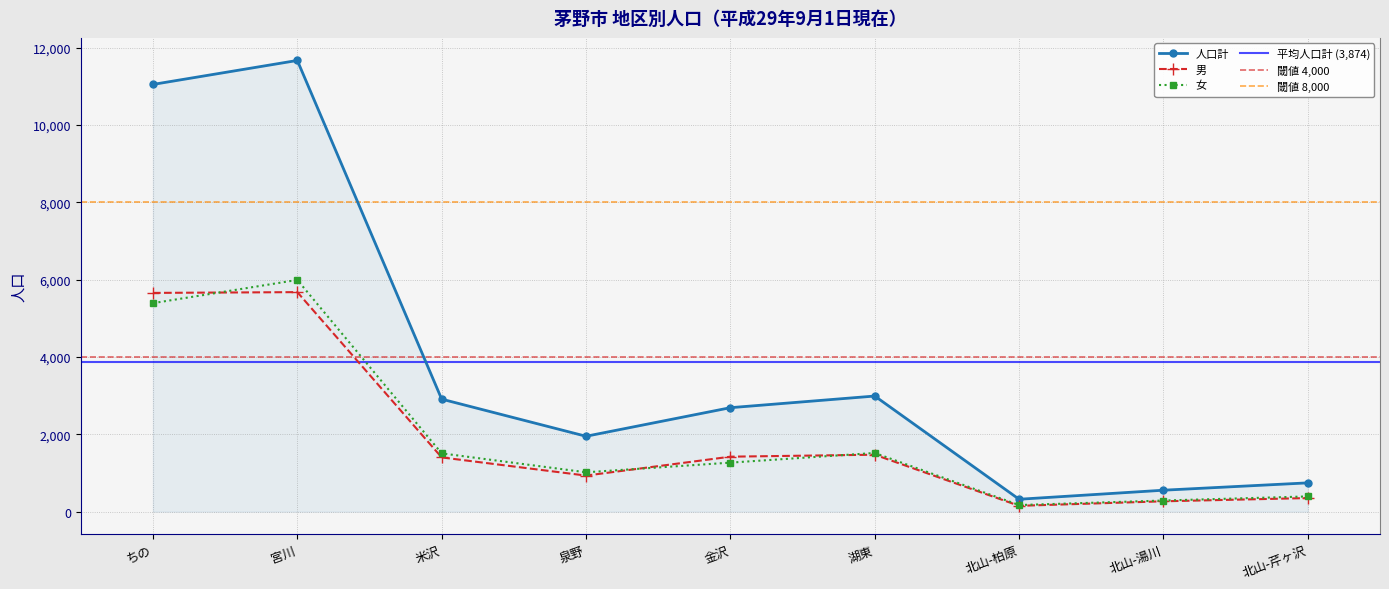

After their last crossing, which series has the higher values: 男 or 女?

女